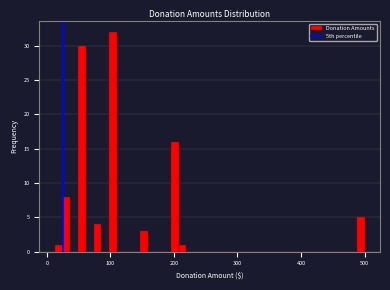

Around what value on the x-axis is the tallest bar? Give the approximate position of its centre, as read against the axis.

100